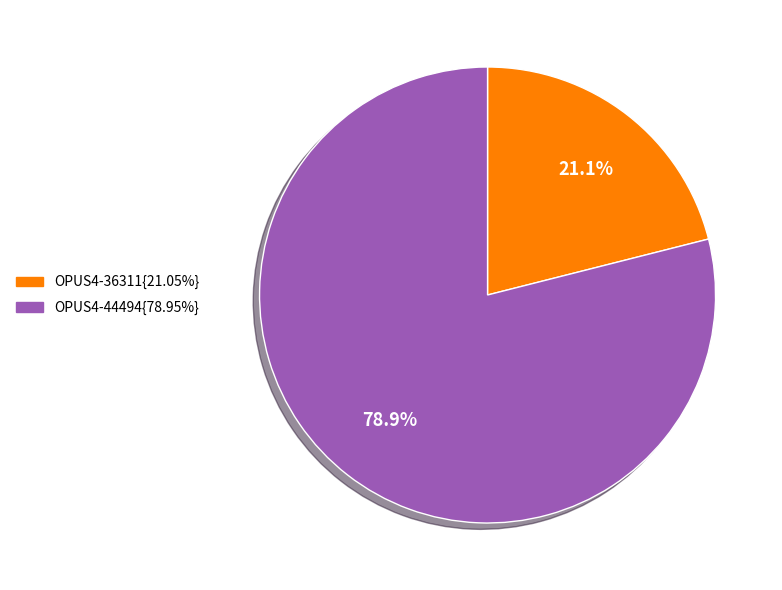

Count the number of slices in the pie.

2